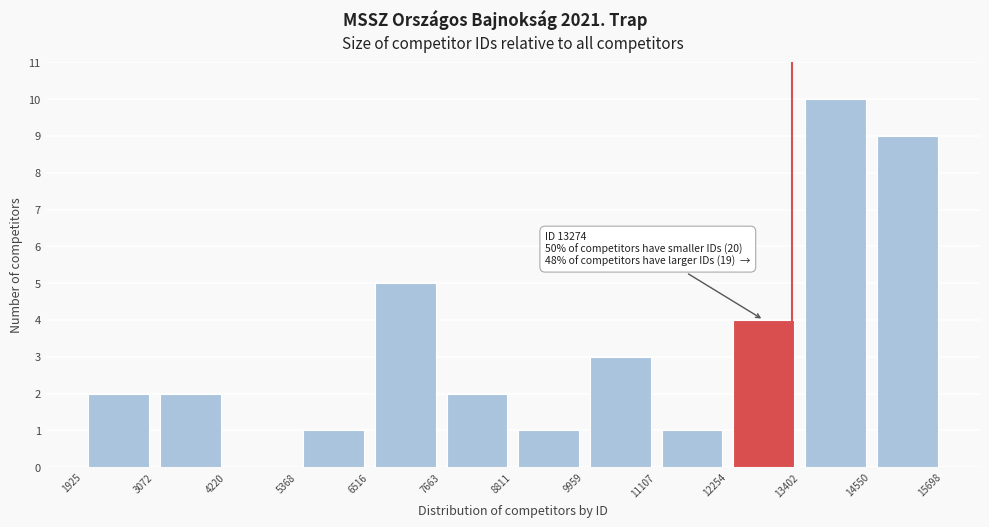

Which range on the x-axis has the tallest bar?

13402 to 14550